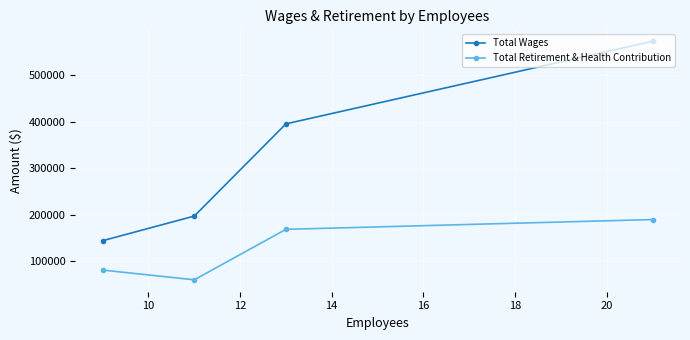

How many distinct data groups are displayed?

2